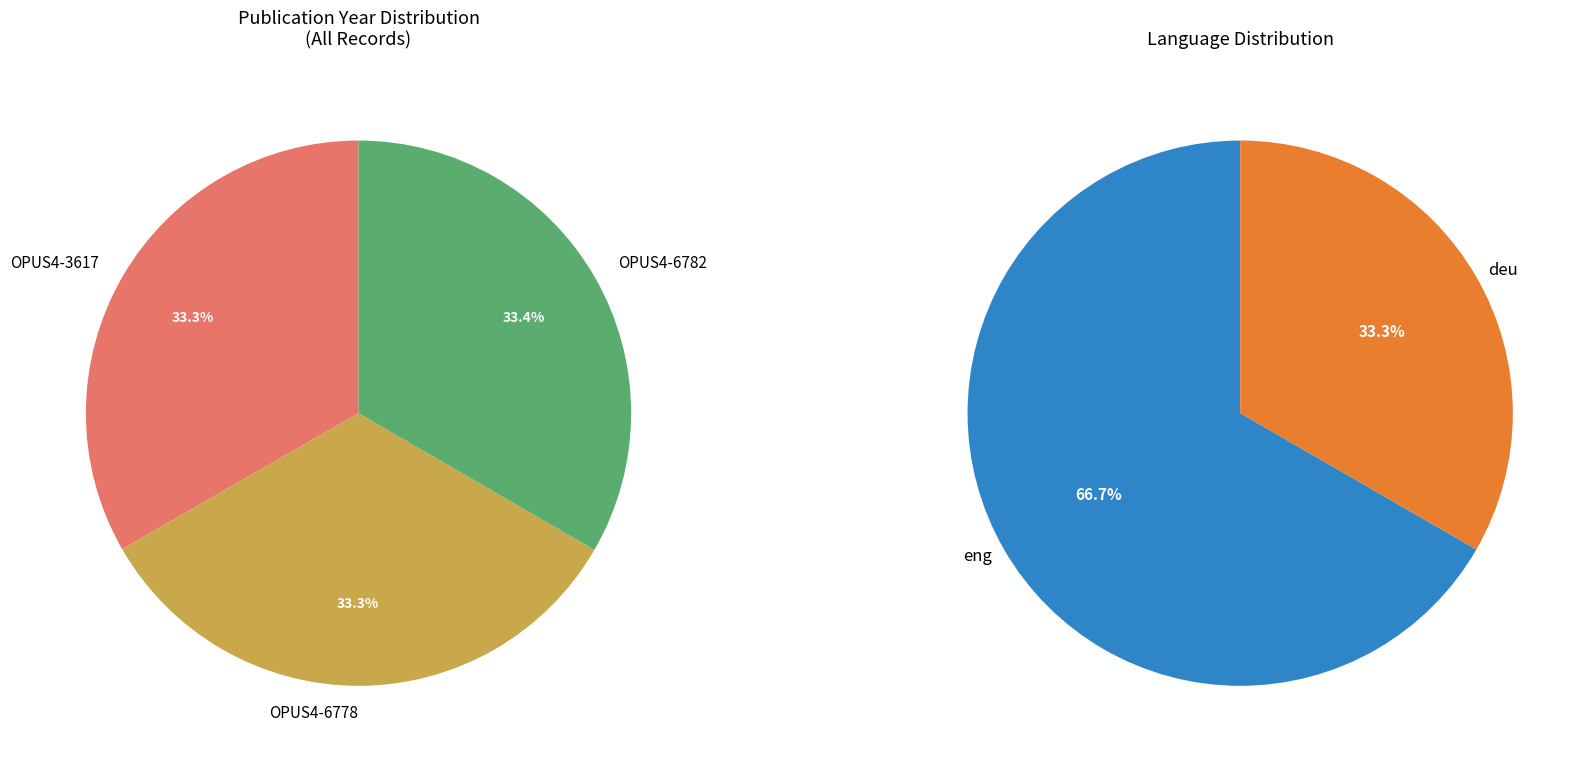

To the nearest percent, what is the combined percentage of OPUS4-3617 and OPUS4-6782?

67%